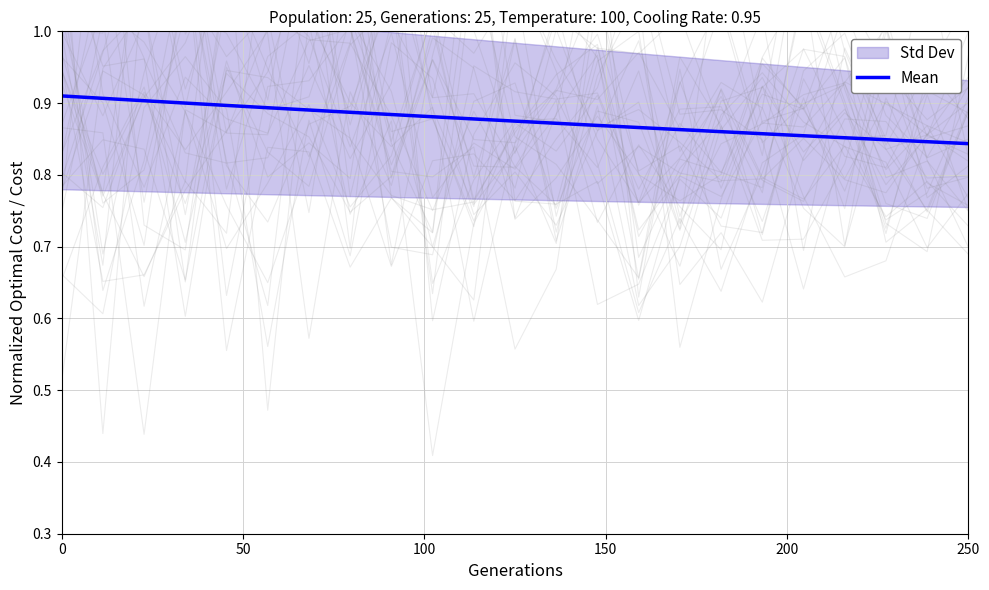

Reading left to right, extract all data points from this chart.

0.9	0.9	0.9	0.9	0.9	0.9	0.9	0.9	0.9	0.9	0.9	0.9	0.9	0.9	0.9	0.9	0.9	0.9	0.9	0.9	0.8	0.8	0.8